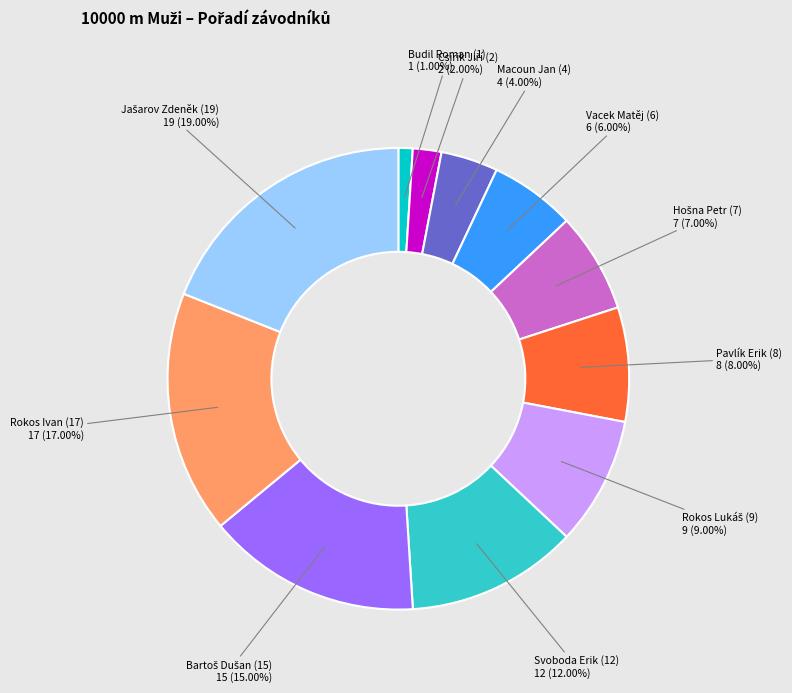

Is there a majority slice in this chart?

No